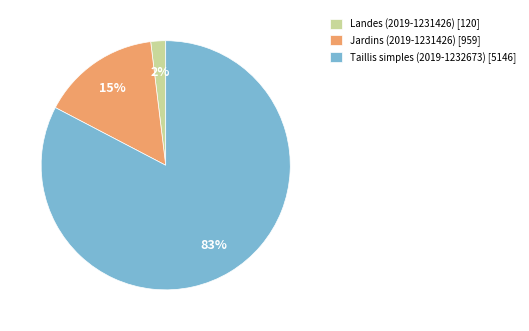

Is there any slice that represents more than half of the pie?

Yes